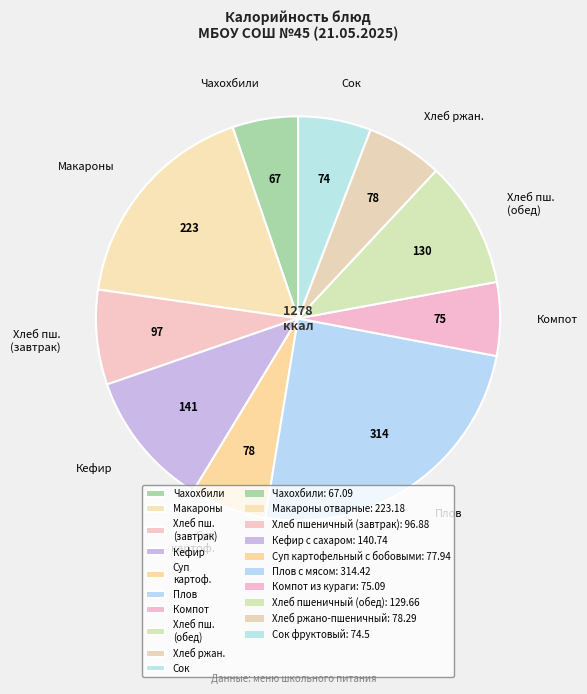

Which has a higher value, Кефир or Суп картоф.?

Кефир